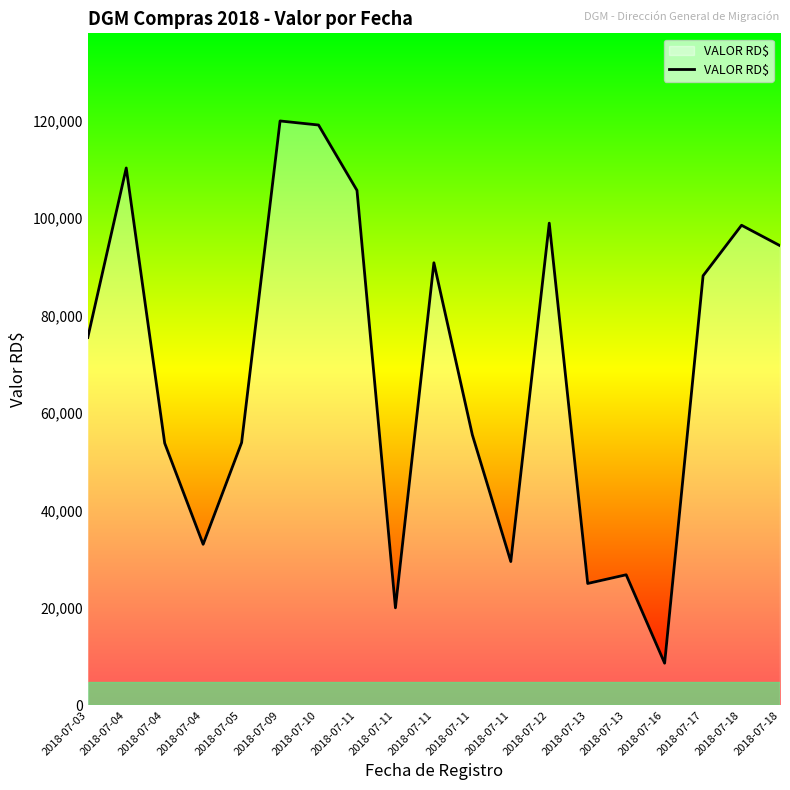

Count the number of values greater than 75517.

10